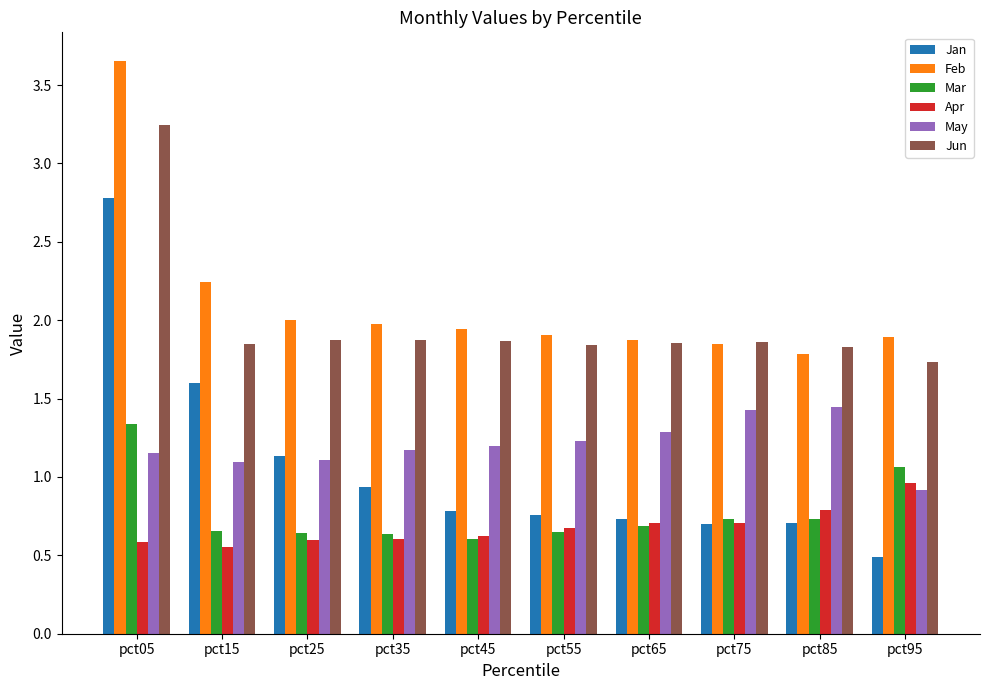

Which series has the largest total across all categories?

Feb